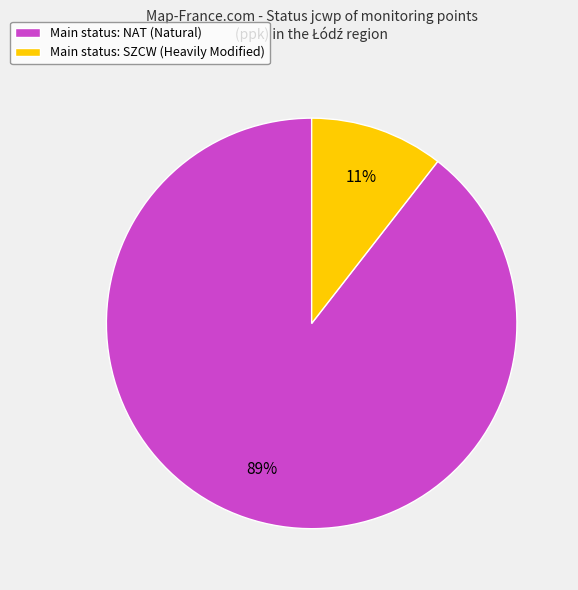

Do Main status: NAT (Natural) and Main status: SZCW (Heavily Modified) together represent more than half of the pie?

Yes